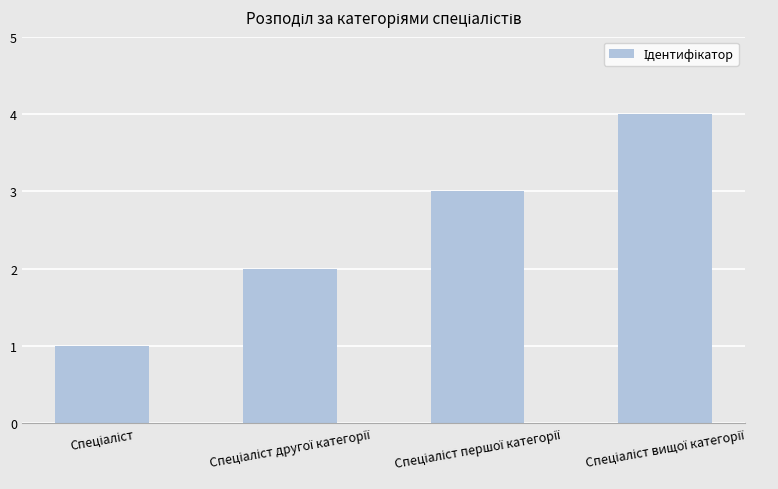

Count the values in the range 2 to 4.

3